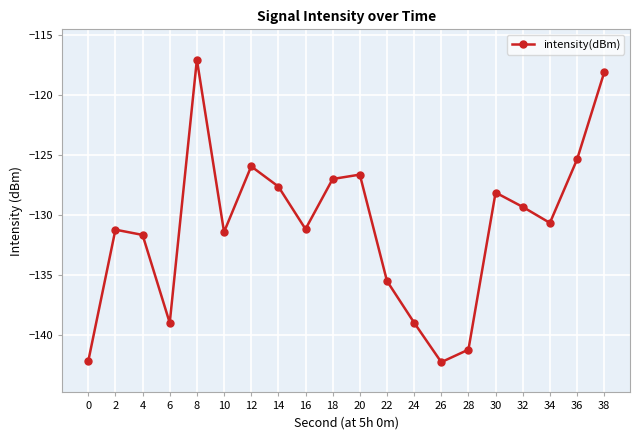

What is the change in value from 14 to 22?

-7.9